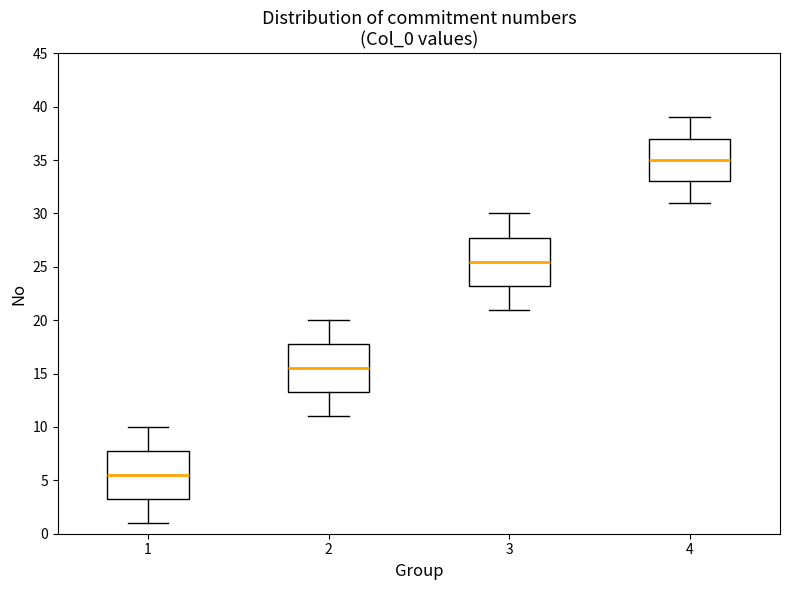

Where does the lower whisker of the box at x = 2 end on the y-axis? The values are not printed on the chart, so give them approximately, as read against the axis.

11.0